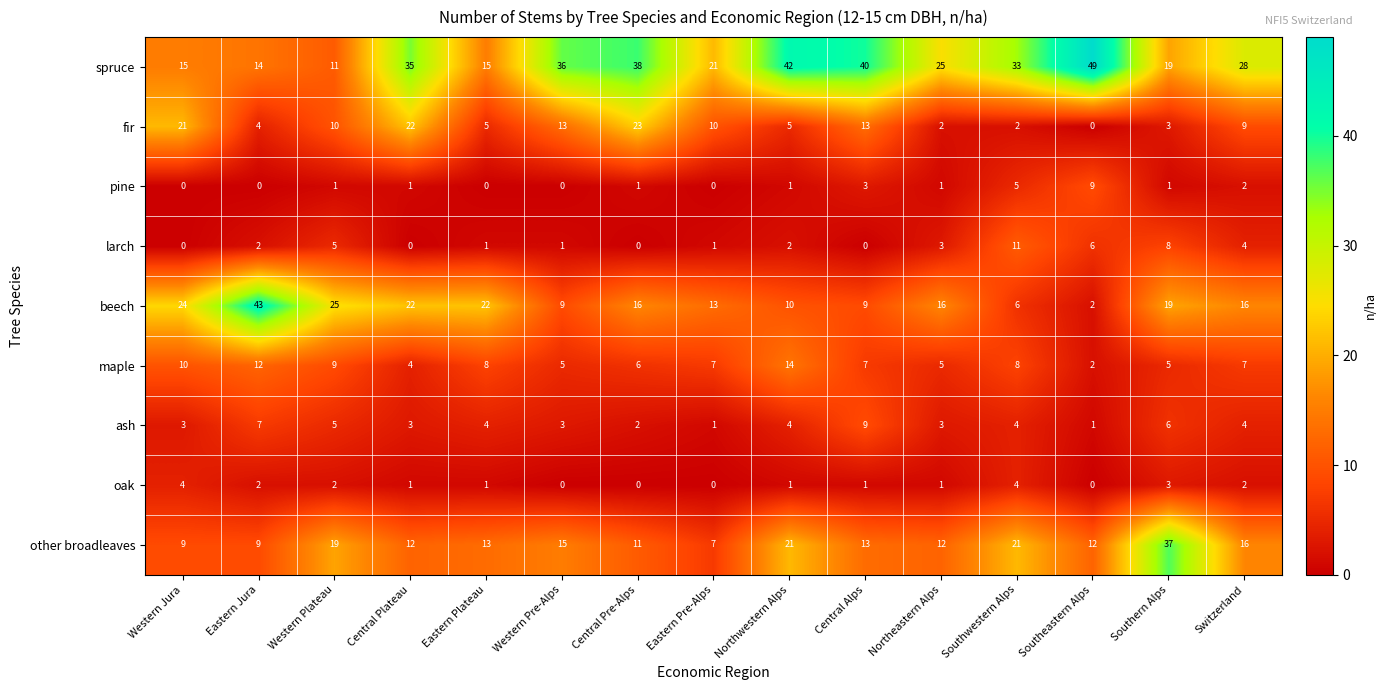

Is it true that other broadleaves equals 29 at Switzerland?

False